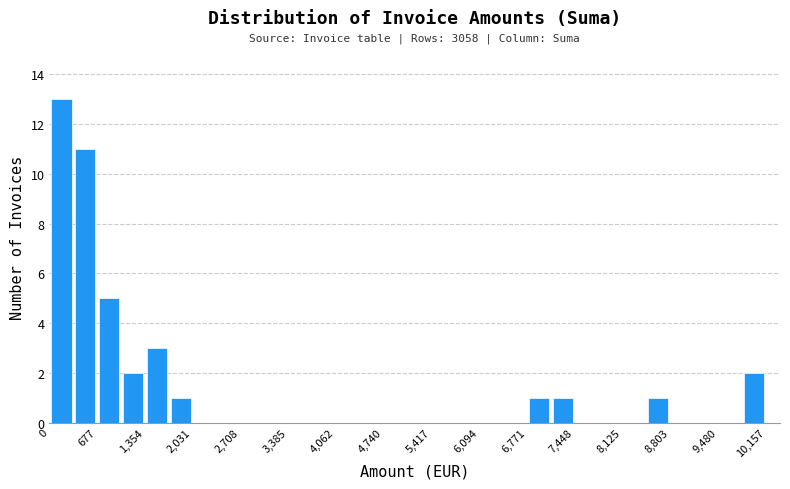

Read against the x-axis, roughly where is the centre of the tallest bar?

200